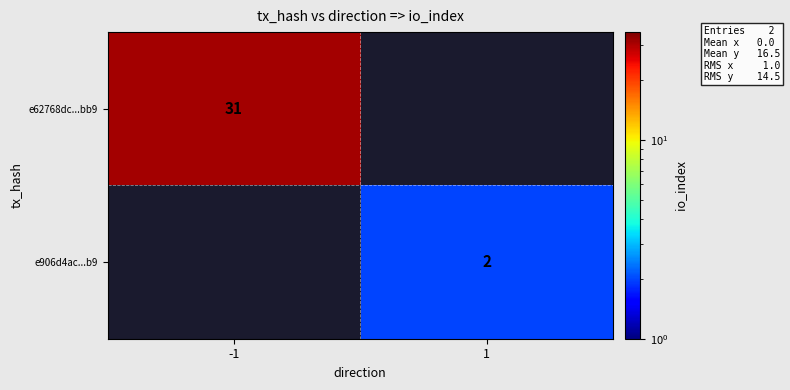

The value of e906d4ac...b9 at 1 is 1. True or false?

False